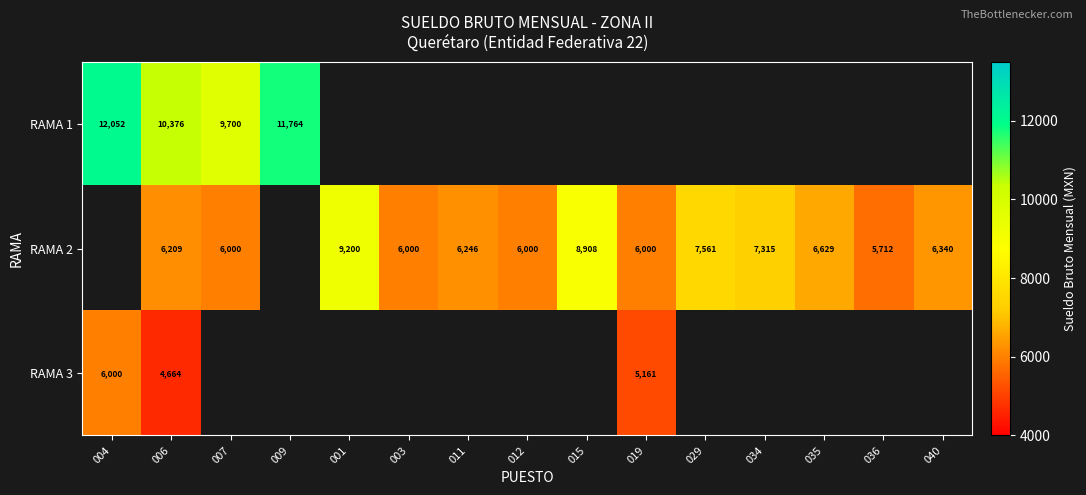

The value of RAMA 2 at 007 is 3577. True or false?

False